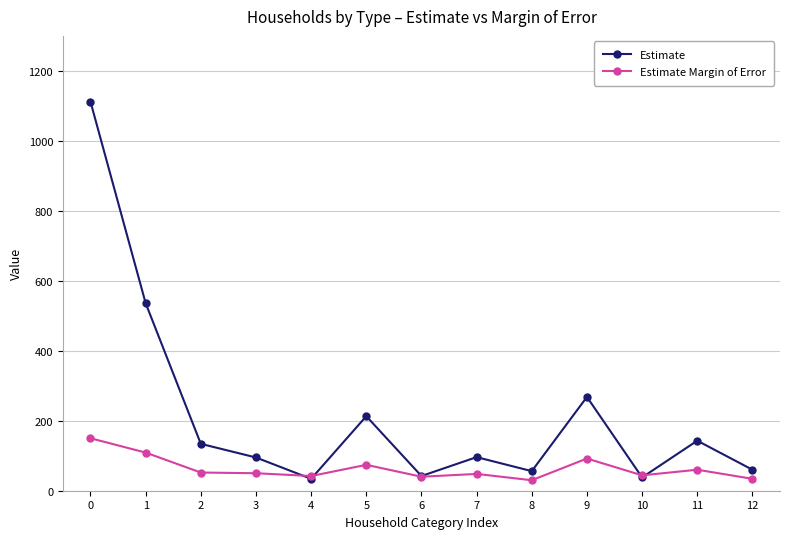

What is the lowest value of the Estimate series?

34